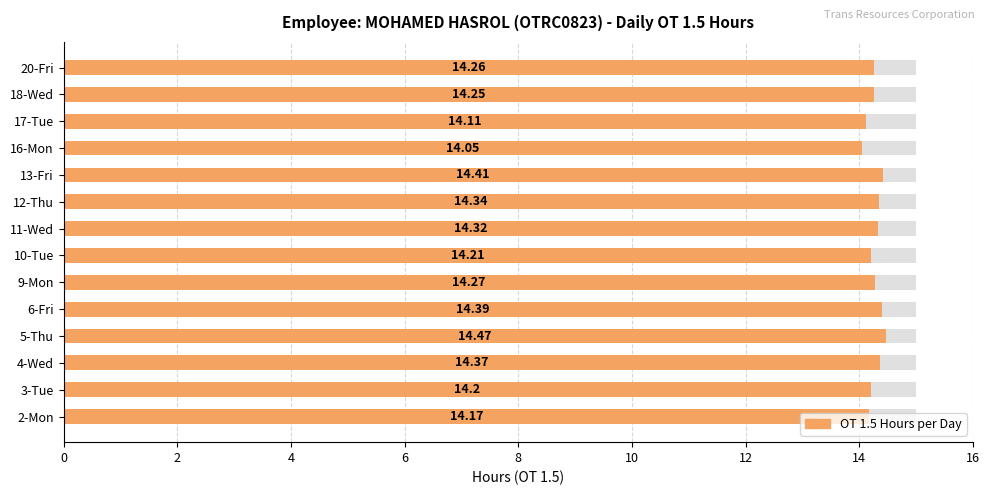

Reading right to left, extract all data points from this chart.

14.3	14.2	14.1	14.1	14.4	14.3	14.3	14.2	14.3	14.4	14.5	14.4	14.2	14.2